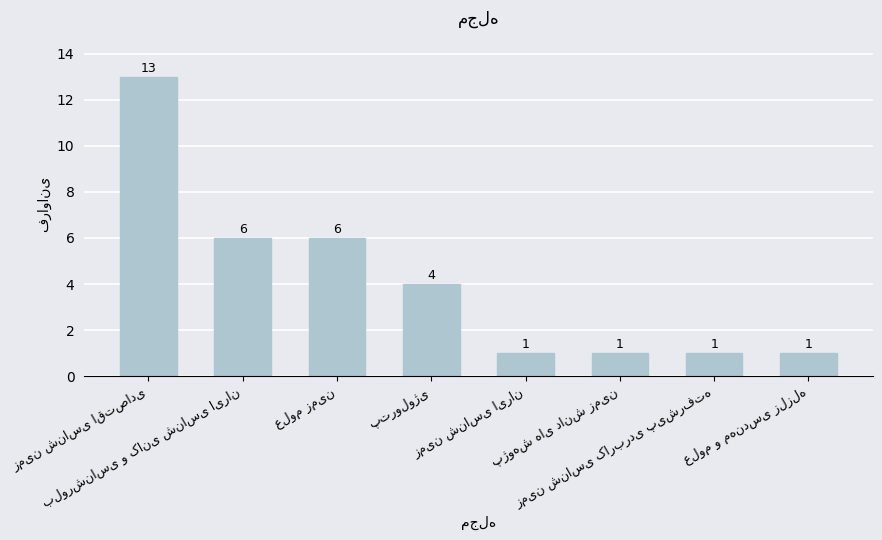

Count the values in the range 1 to 6.

7